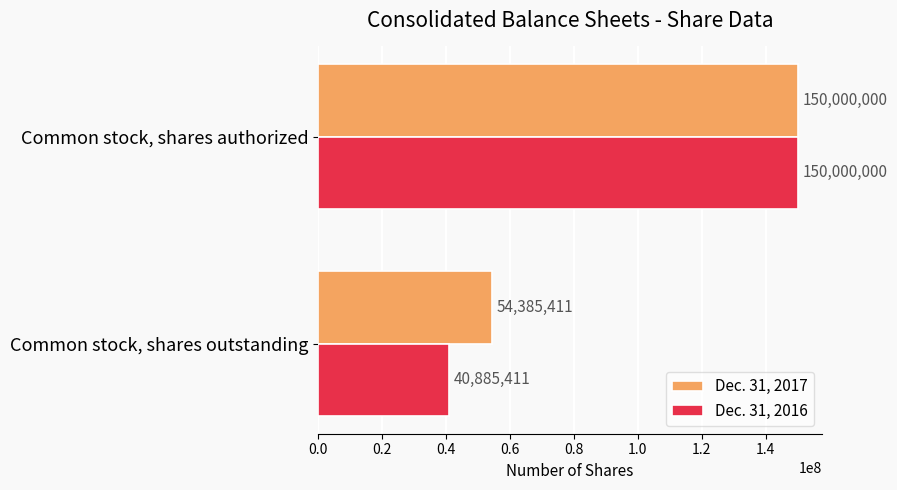

Which series has the largest total across all categories?

Dec. 31, 2017